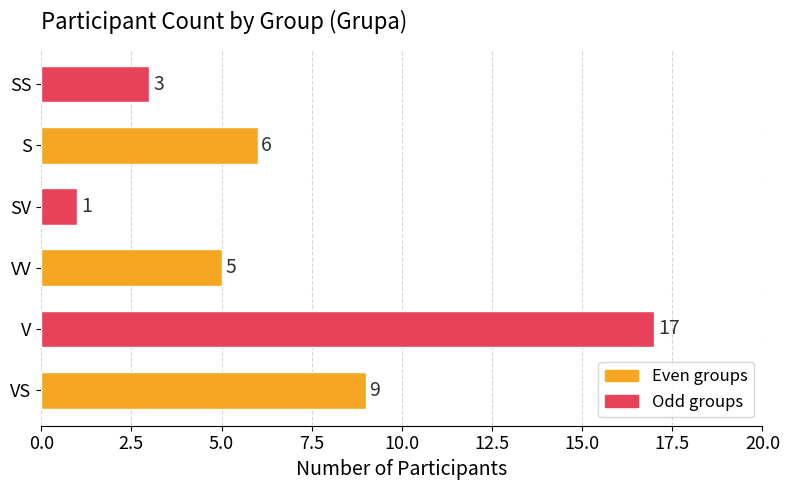

How many distinct data groups are displayed?

1